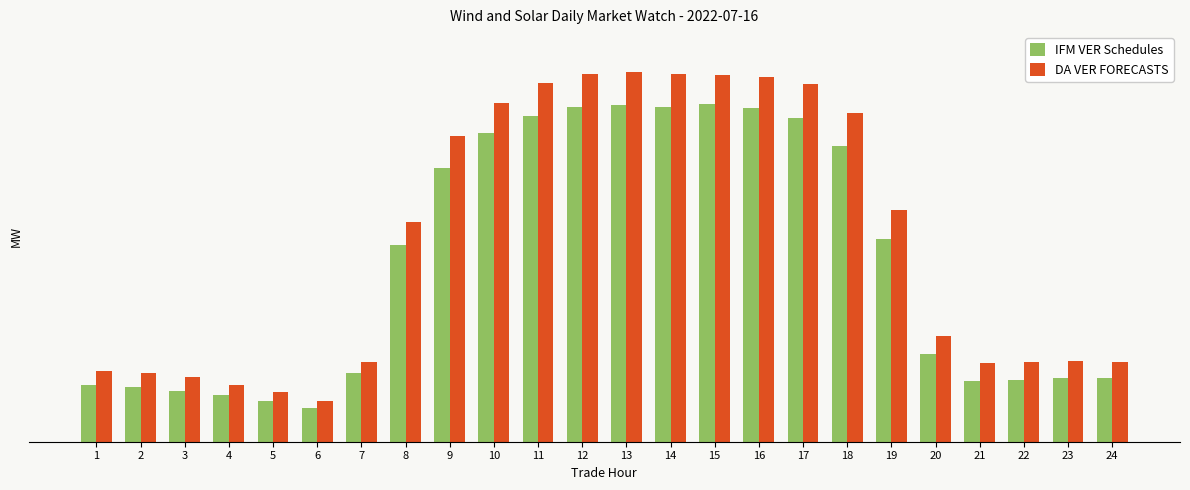

What is the sum of the IFM VER Schedules values at 24 and 16?

14577.0